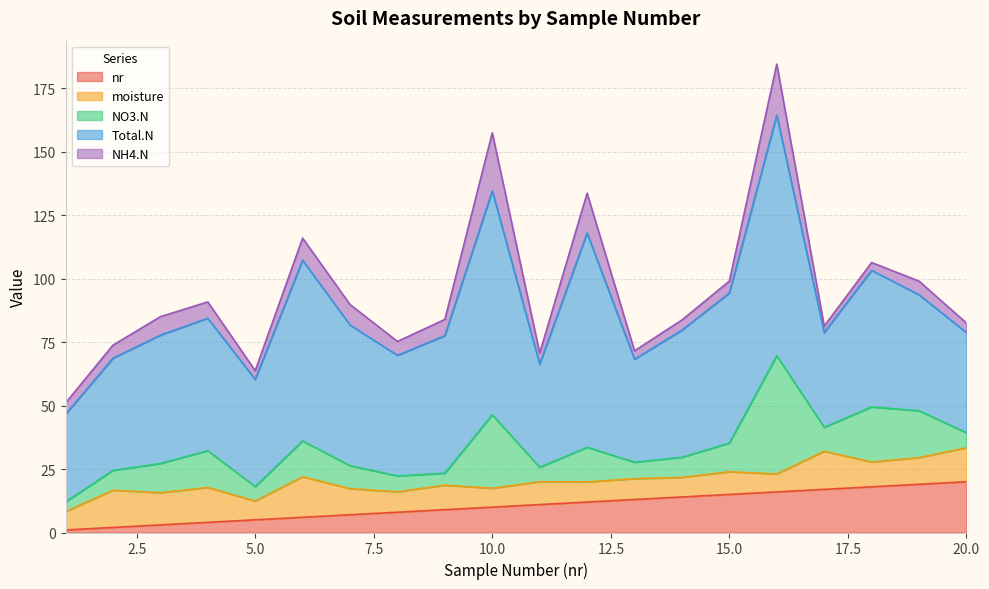

What is the approximate value of moisture at 13?

8.2